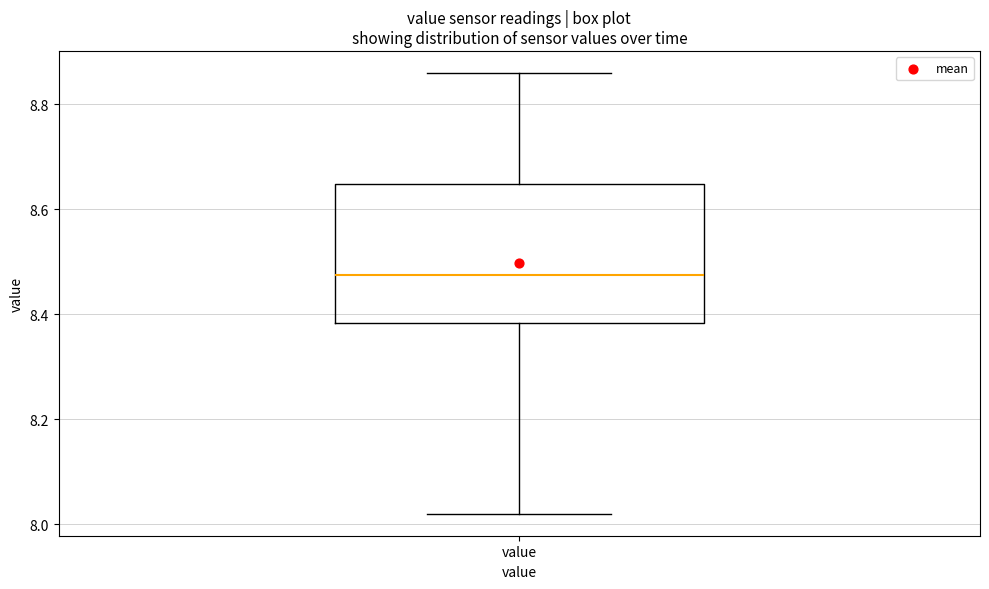

Transcribe this box plot: give where the median line is, the range the box spans, and where the two whiskers end, as read against the y-axis. The values are not printed on the chart, so give them approximately, as read against the axis.

median 8.48, box 8.38 to 8.64, whiskers 8.02 to 8.86